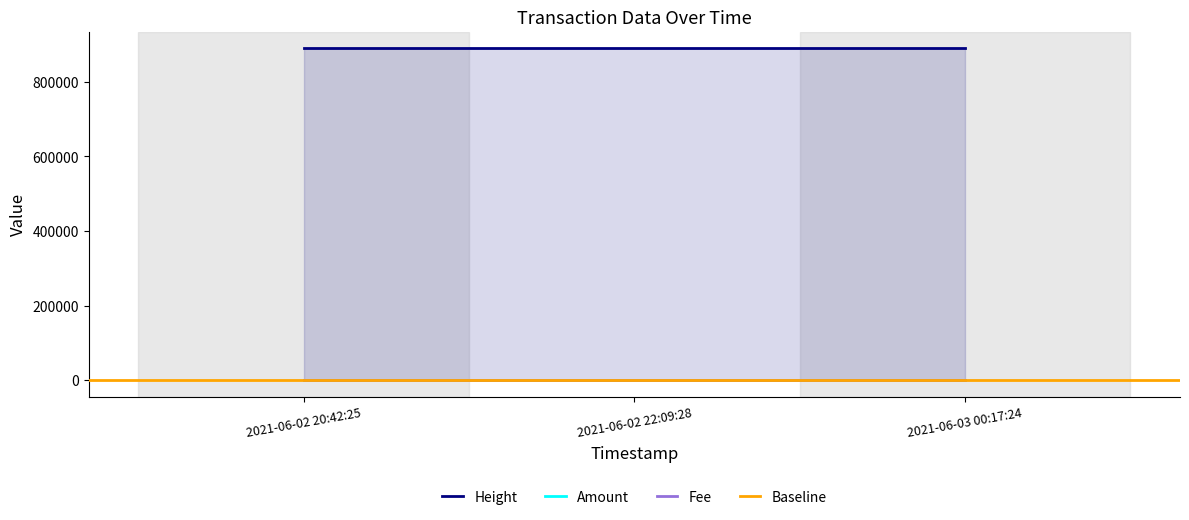

Reading left to right, transcribe all the data shown in this chart.

Height: 2021-06-02 20:42:25=889625.0	2021-06-02 22:09:28=889648.0	2021-06-03 00:17:24=889678.0
Amount: 2021-06-02 20:42:25=0.0	2021-06-02 22:09:28=0.0	2021-06-03 00:17:24=0.0
Fee: 2021-06-02 20:42:25=0.0	2021-06-02 22:09:28=0.0	2021-06-03 00:17:24=0.0